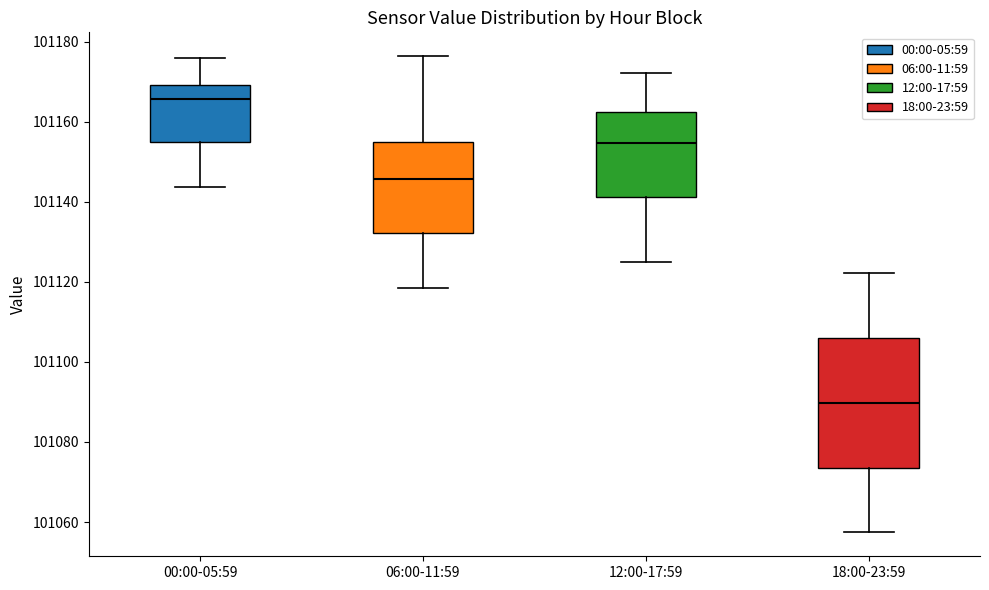

Which box is the tallest, from its lower edge to its upper edge?

18:00-23:59